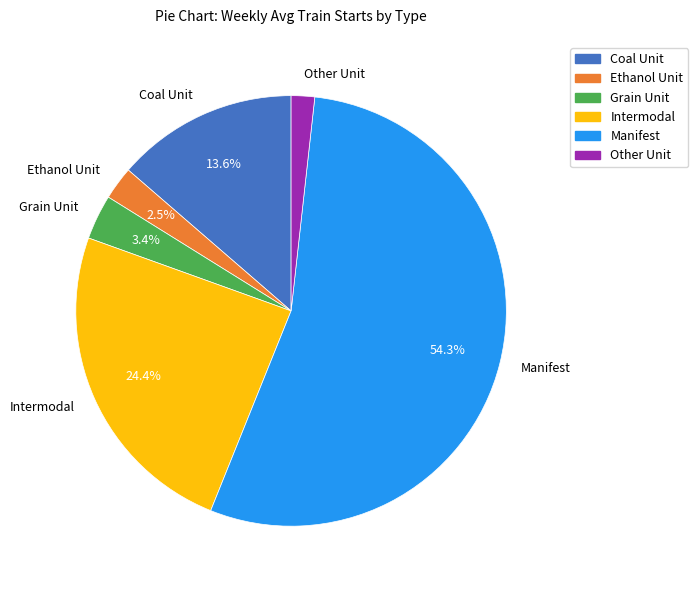

Combined, what portion of the pie is Coal Unit and Grain Unit?

17.0%